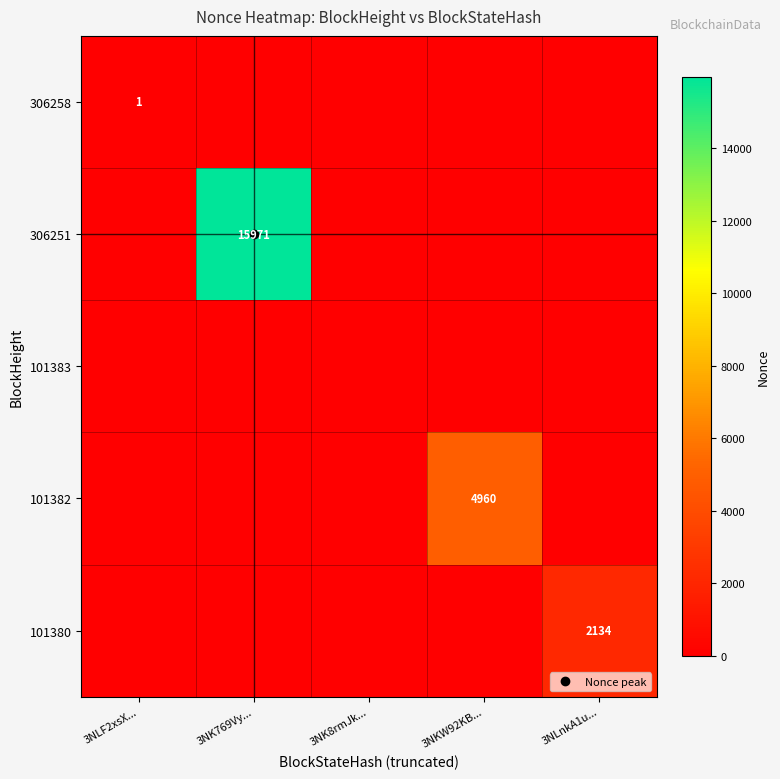

Which series changed the most between 3NK8rmJk... and 3NLnkA1u...?

101380